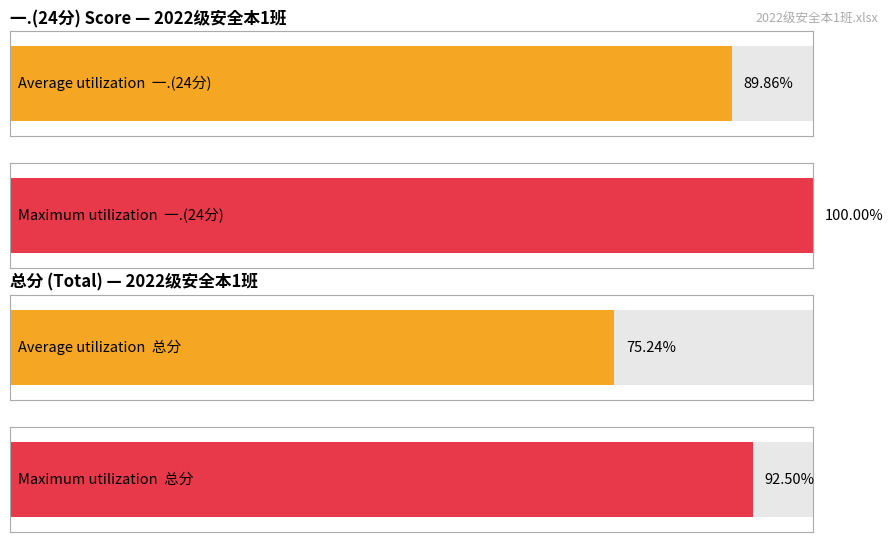

What are all the series names shown in the legend?

一.(24分), 总分